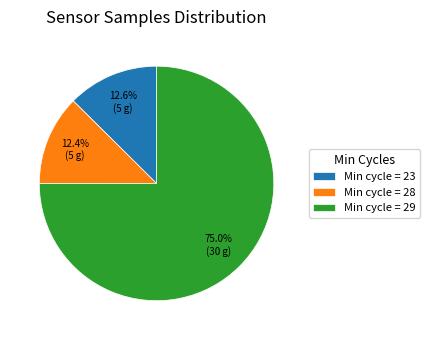

Which category has the biggest portion of the pie?

Min cycle = 29